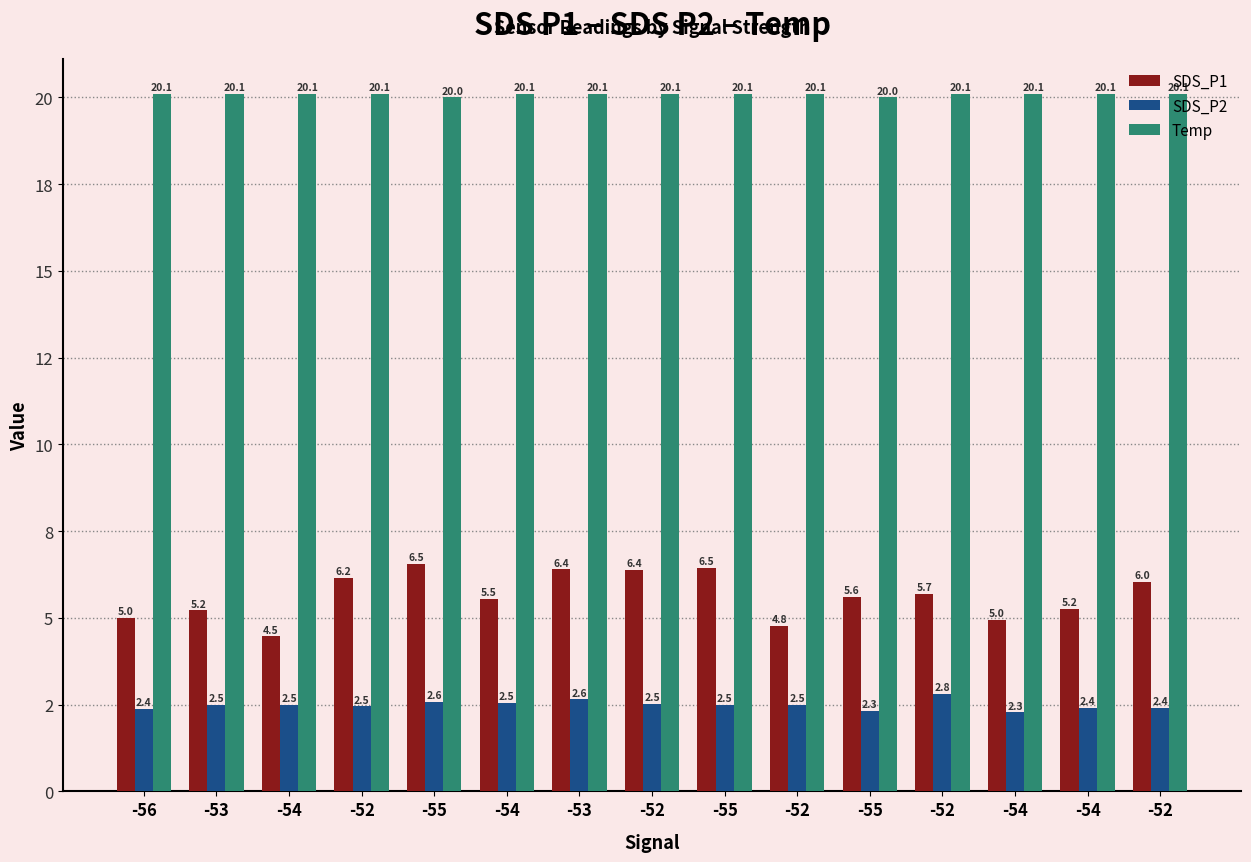

Rank the categories by SDS_P1 value from lowest to highest.

-54, -52, -54, -56, -53, -54, -54, -55, -52, -52, -52, -52, -53, -55, -55